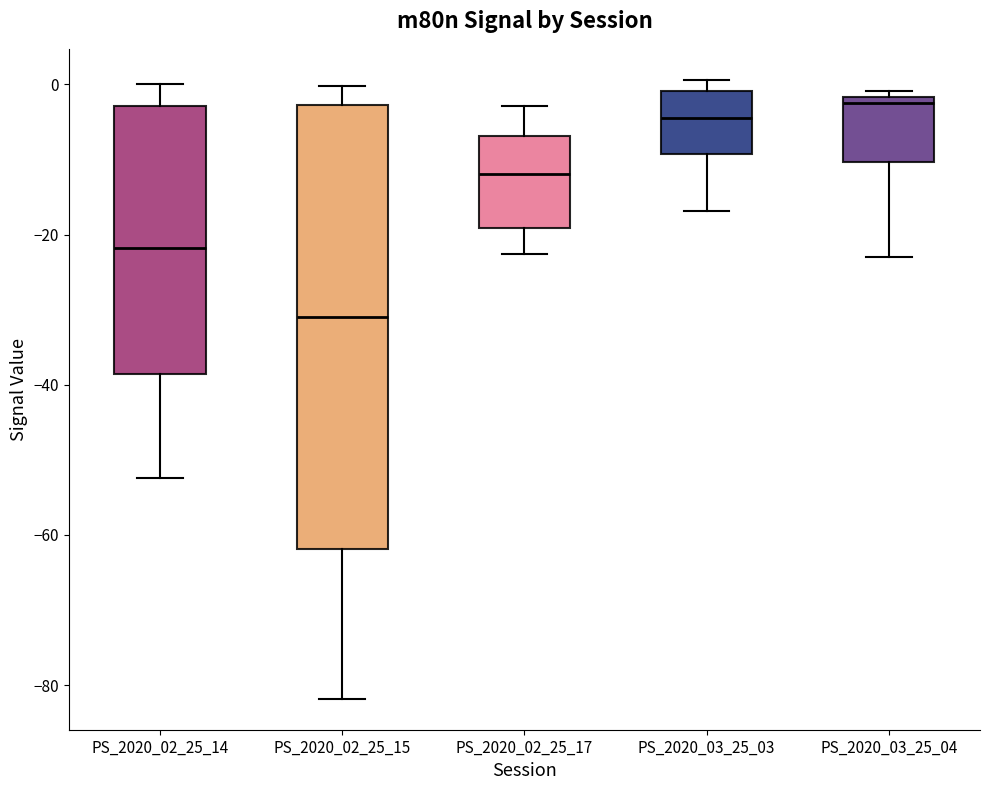

Reading left to right, transcribe this box plot: for each box, give where its median line is, the range the box spans, and where its two whiskers end, as read against the y-axis. The values are not printed on the chart, so give them approximately, as read against the axis.

PS_2020_02_25_14: median -22, box -38 to -2, whiskers -52 to 0
PS_2020_02_25_15: median -32, box -62 to -2, whiskers -82 to 0
PS_2020_02_25_17: median -12, box -20 to -6, whiskers -22 to -2
PS_2020_03_25_03: median -4, box -10 to 0, whiskers -16 to 0 (just above the box's upper edge)
PS_2020_03_25_04: median -2 (just below the box's upper edge), box -10 to -2, whiskers -22 to 0